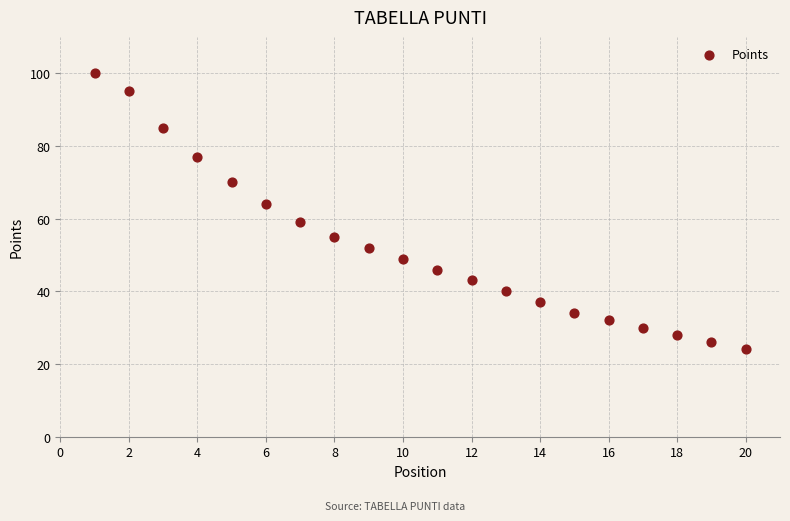

What is the range of Y values (max minus min)?

76